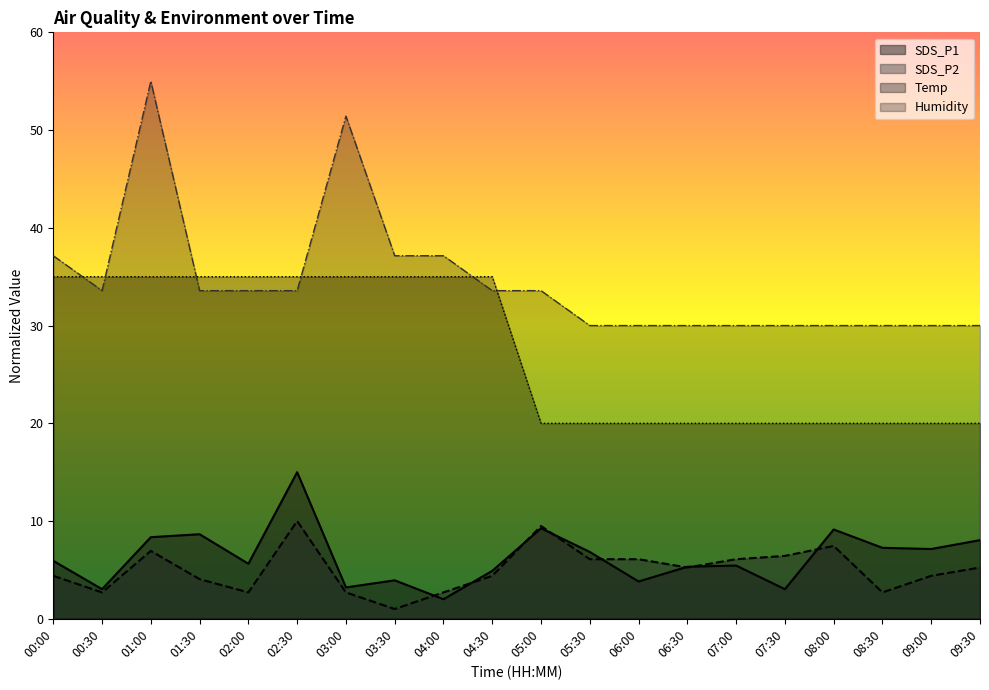

The SDS_P1 series shows 3.0 at 00:30. True or false?

True